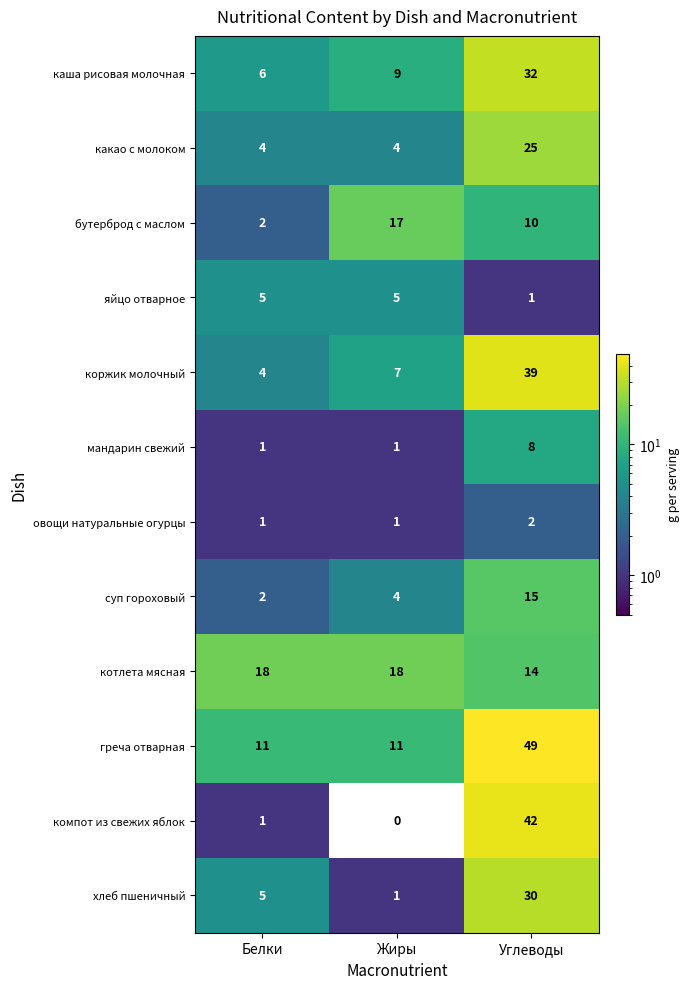

What is the sum of the какао с молоком values at Углеводы and Жиры?

29